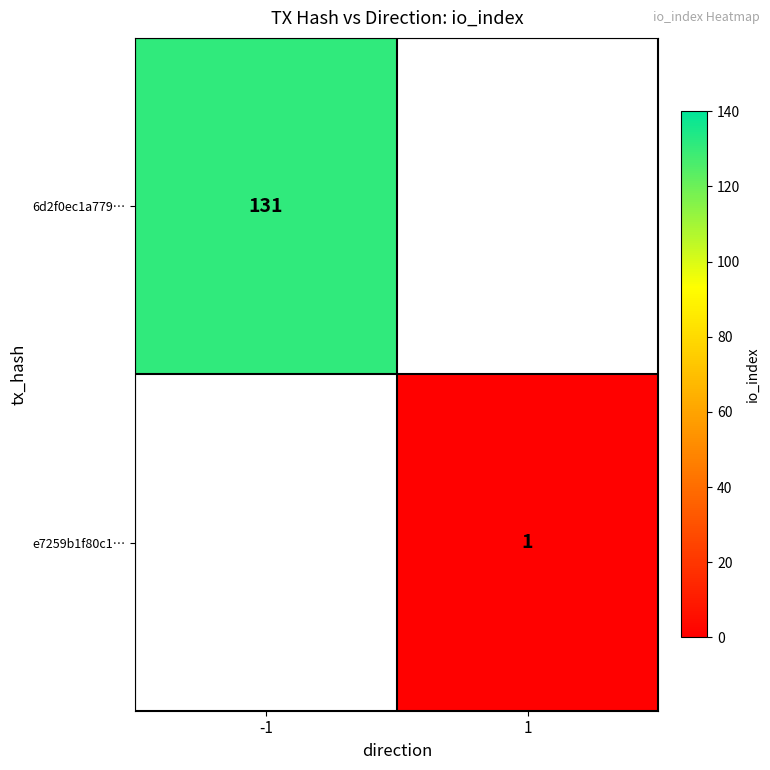

The e7259b1f80c1… series shows 1 at 1. True or false?

True